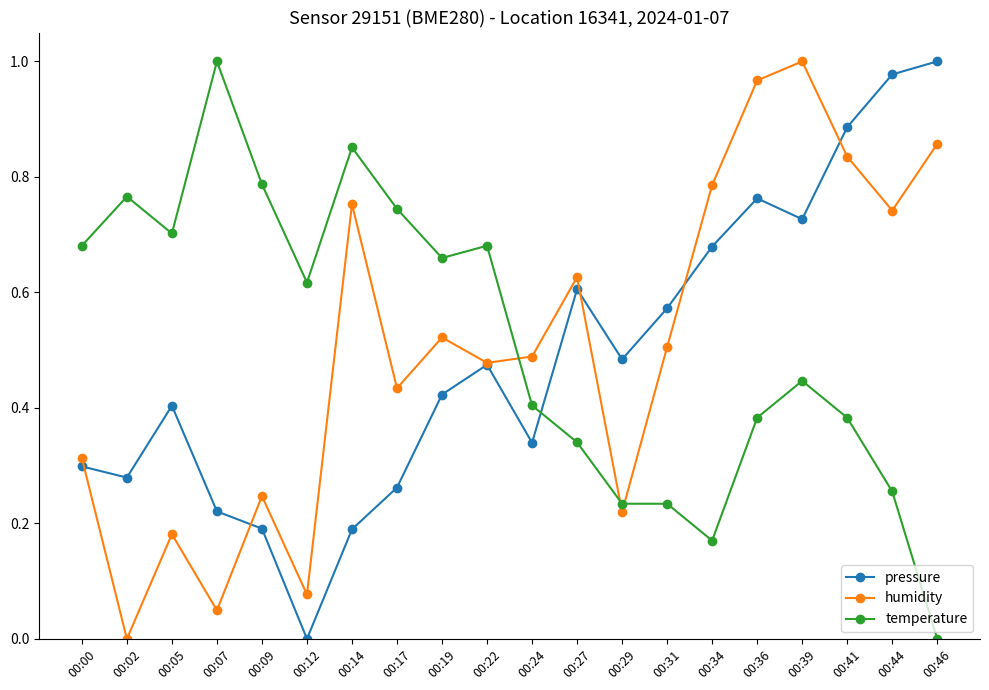

What are all the series names shown in the legend?

pressure, humidity, temperature